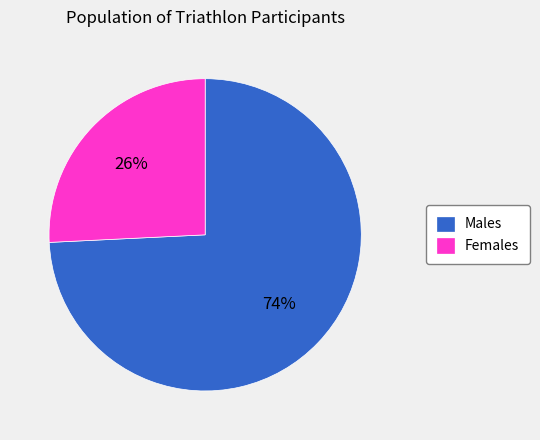

Rank the categories by value from highest to lowest.

Males, Females